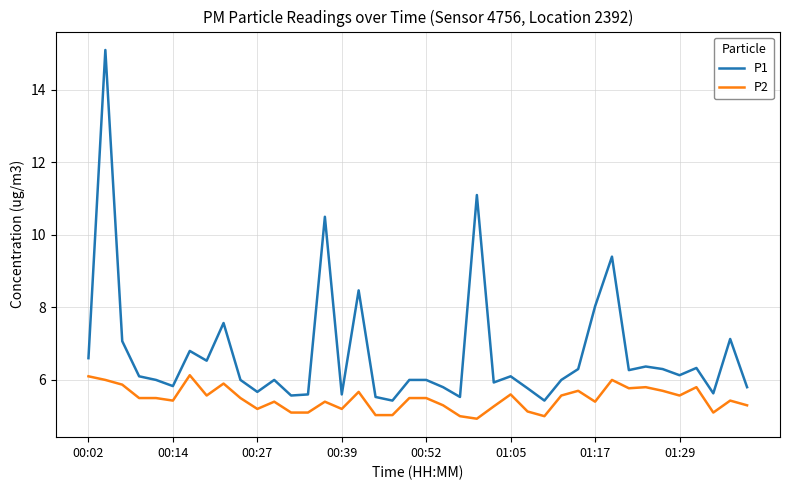

True or false: P2 and P1 intersect in this chart.

False